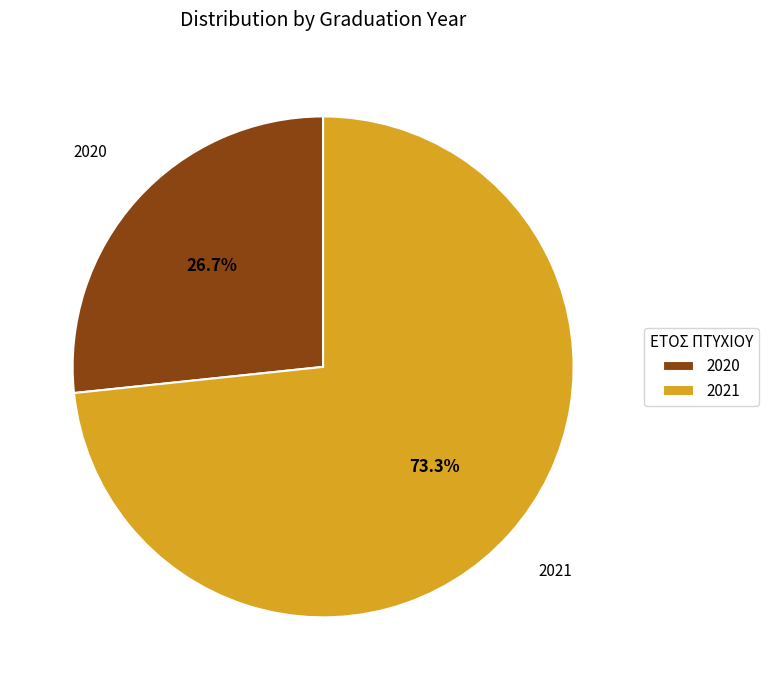

Does 2020 represent more than half of the total?

No